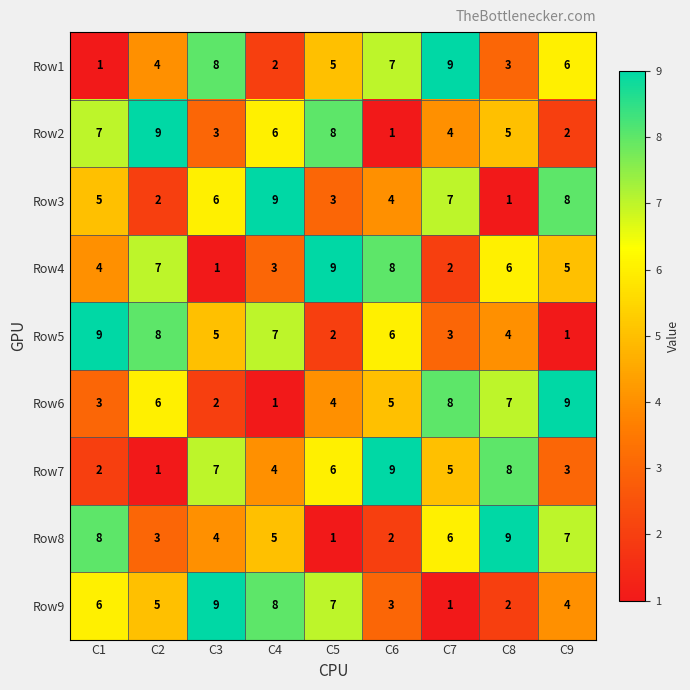

What is the difference between the highest and lowest values at C2?

8